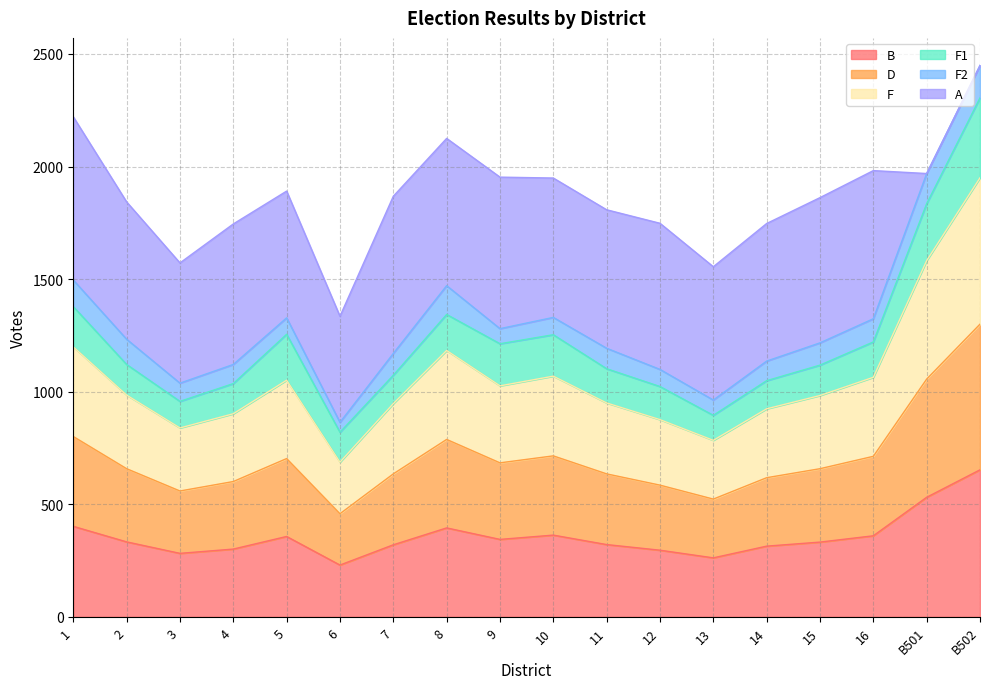

Is it true that B equals 164 at 10?

False